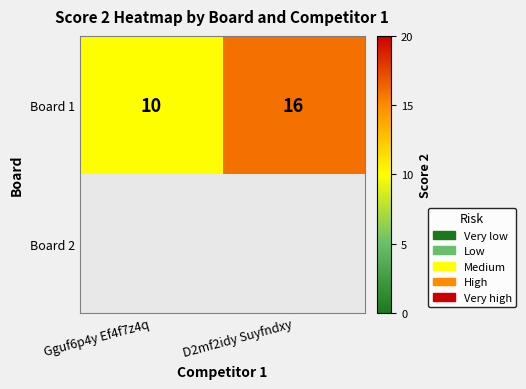

The Board 1 series shows 6 at Gguf6p4y Ef4f7z4q. True or false?

False